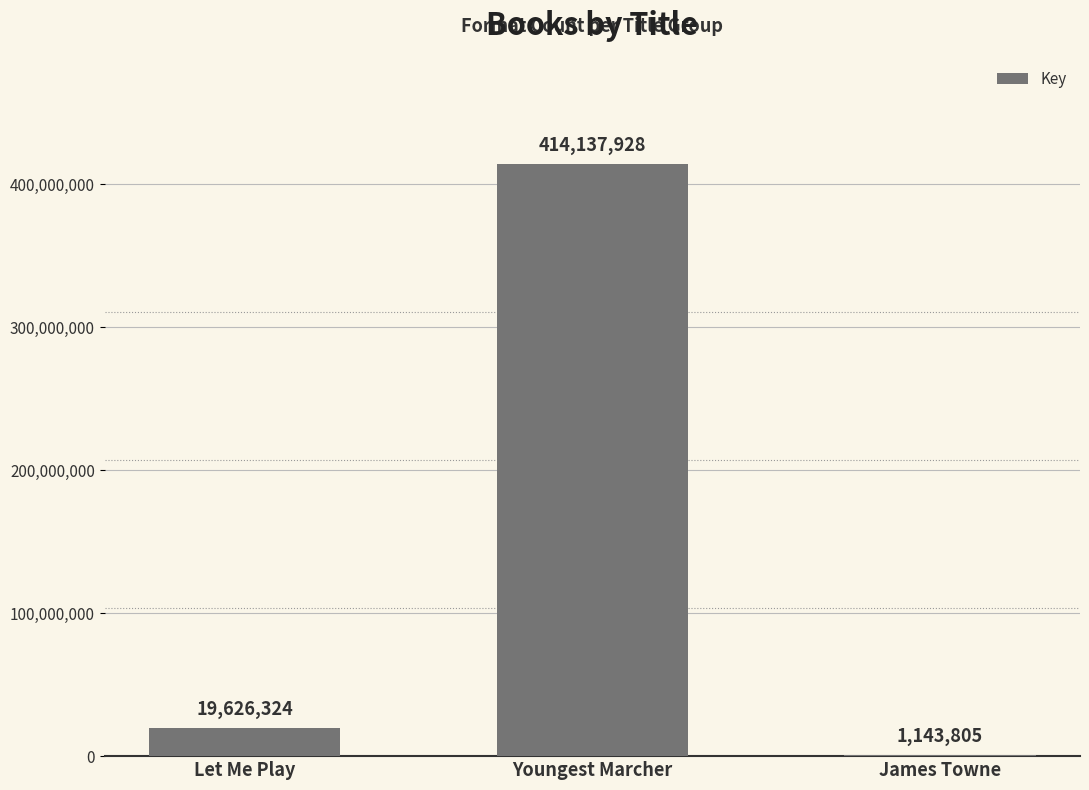

True or false: the data shows 159355609 at Youngest Marcher.

False